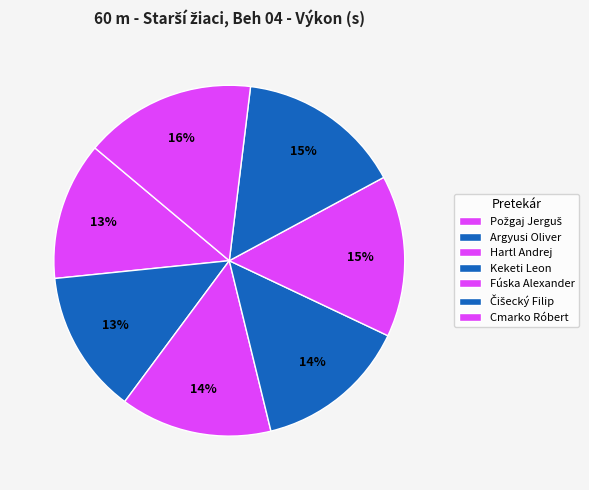

Does any single category account for the majority?

No